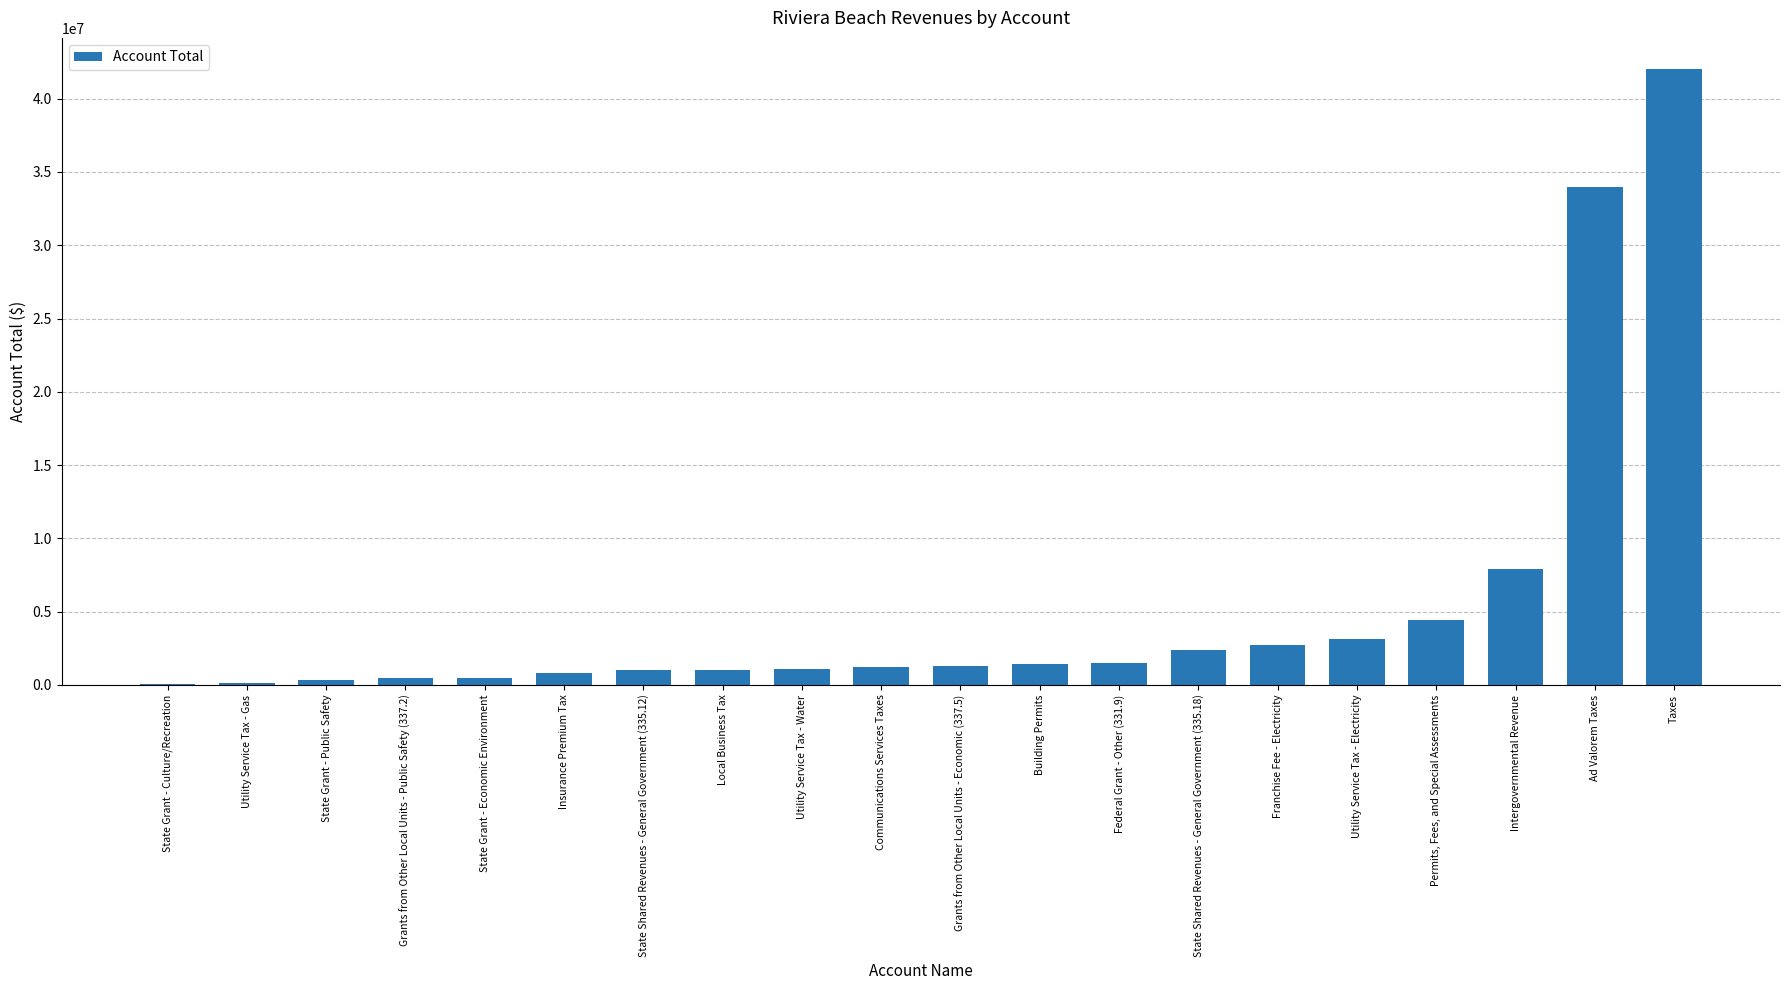

What is the change in value from Building Permits to Utility Service Tax - Electricity?

+1691692